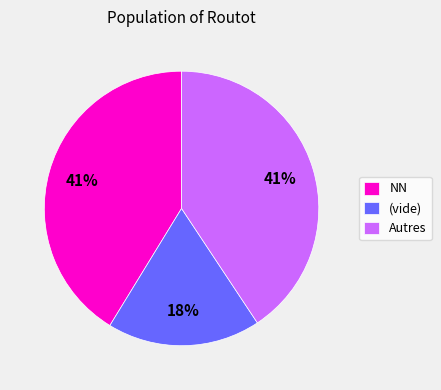

Is it true that Autres is 41% of the pie?

True